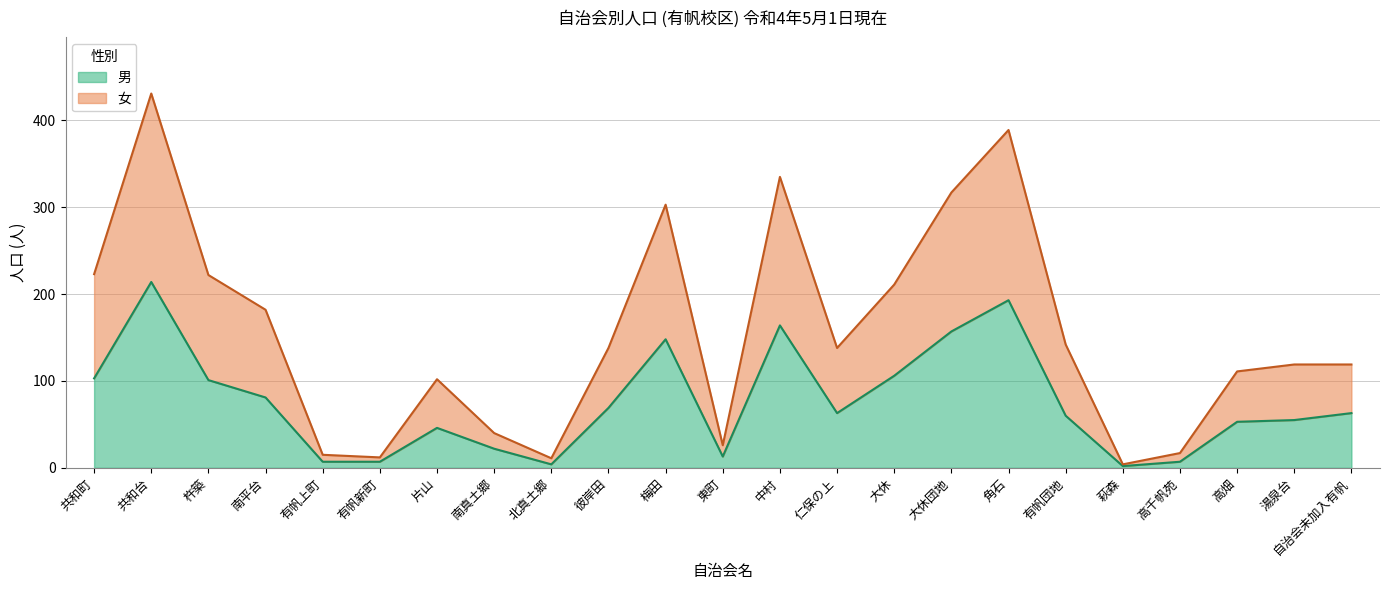

Reading right to left, extract all data points from this chart.

男: 自治会未加入有帆=63	湯泉台=55	高畑=53	高千帆苑=7	萩森=2	有帆団地=60	角石=193	大休団地=157	大休=106	仁保の上=63	中村=164	東町=13	梅田=148	彼岸田=69	北真土郷=4	南真土郷=22	片山=46	有帆新町=7	有帆上町=7	南平台=81	杵築=101	共和台=214	共和町=103
女: 自治会未加入有帆=119	湯泉台=119	高畑=111	高千帆苑=17	萩森=4	有帆団地=142	角石=389	大休団地=317	大休=211	仁保の上=138	中村=335	東町=26	梅田=303	彼岸田=138	北真土郷=11	南真土郷=40	片山=102	有帆新町=12	有帆上町=15	南平台=182	杵築=222	共和台=431	共和町=223